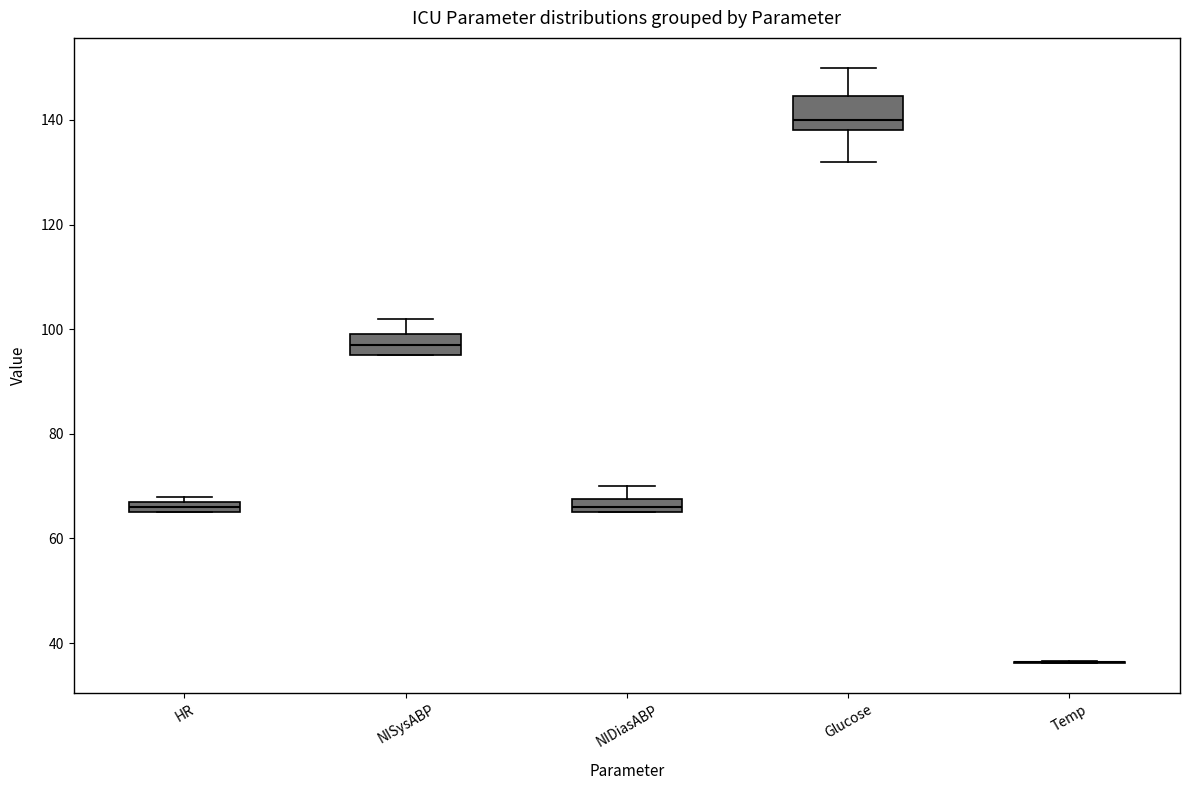

Where does the median line of the box for Glucose sit on the y-axis? The values are not printed on the chart, so give them approximately, as read against the axis.

140